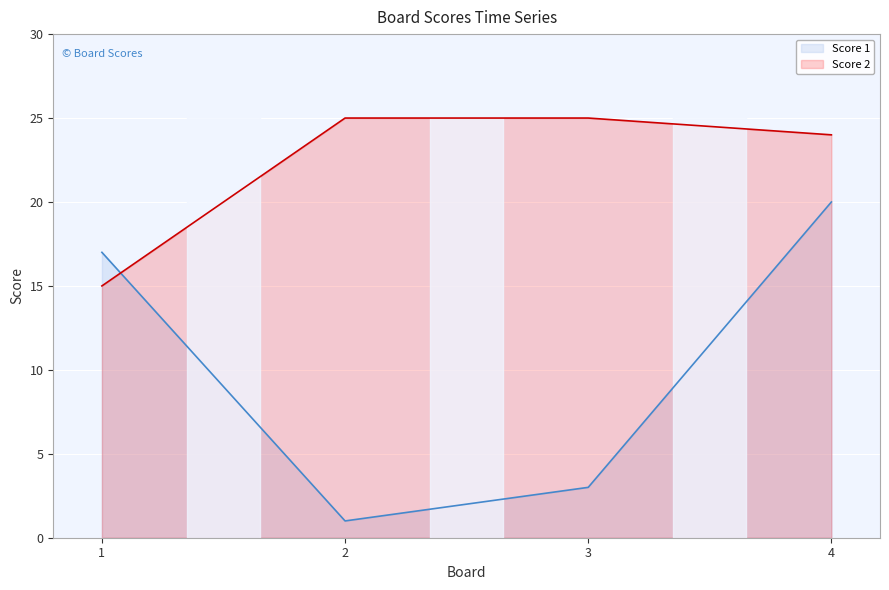

List the series in order of their peak value, highest first.

Score 2, Score 1